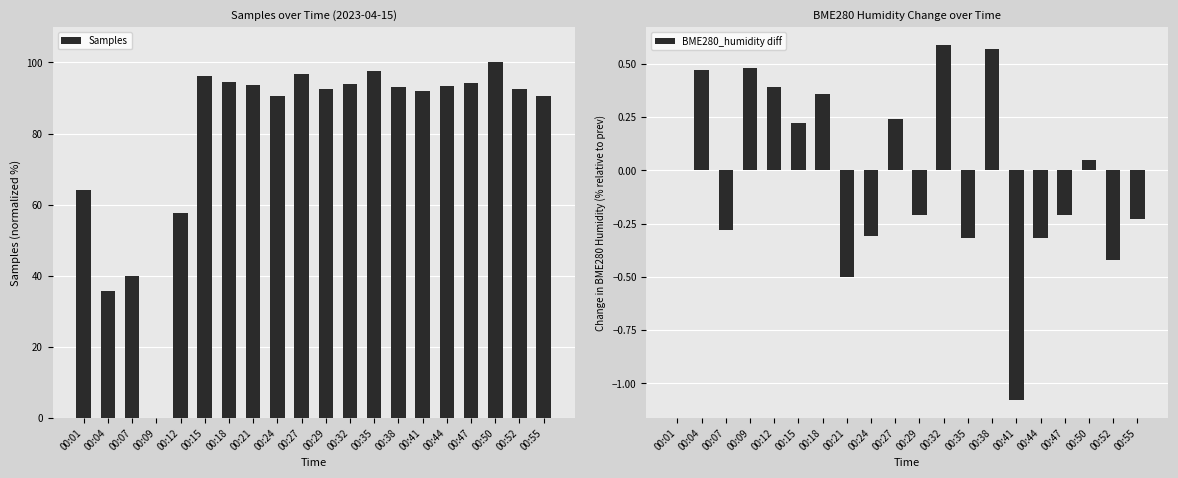

The BME280_humidity diff series shows 0.1 at 00:50. True or false?

True